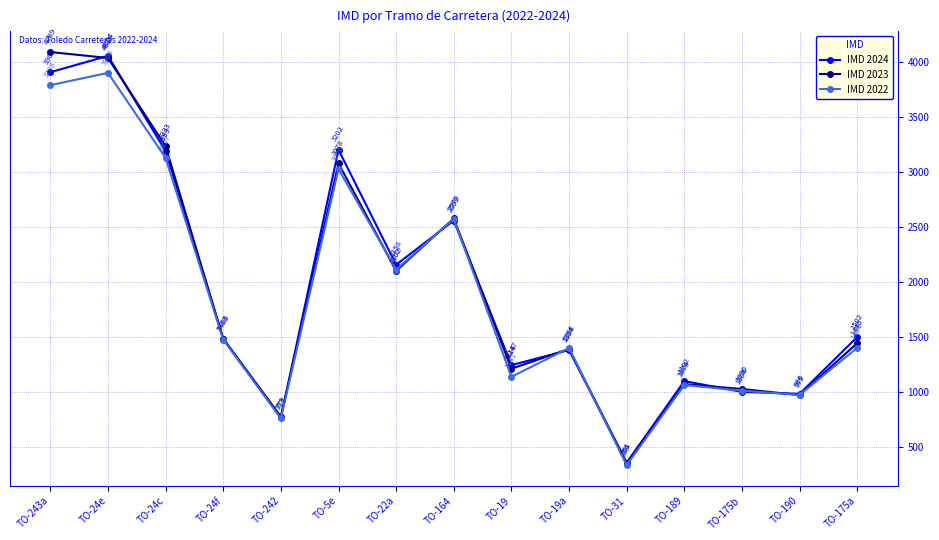

At which label does IMD 2023 first exceed 1446?

TO-243a